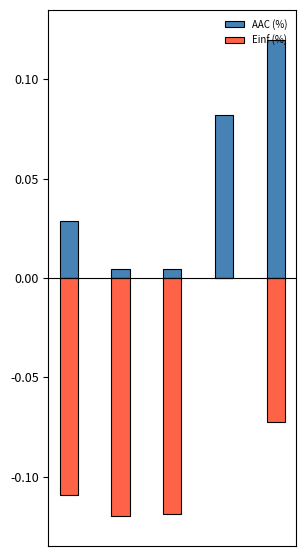

Reading left to right, list all the values displayed in this chart.

AAC (%): 0.0	0.0	0.0	0.1	0.1
Einf (%): -0.1	-0.1	-0.1	0.0	-0.1